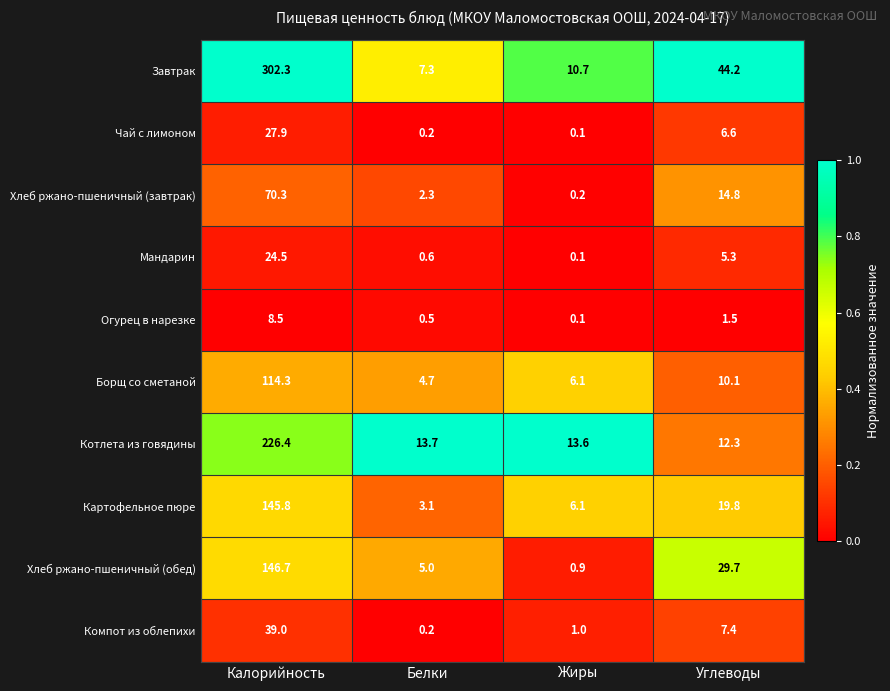

At which label is Котлета из говядины closest to 119?

Белки